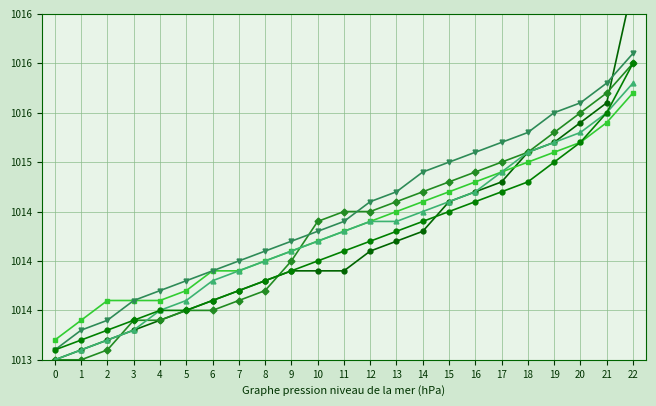

Is it true that col_24 equals 1013.0 at 0?

True